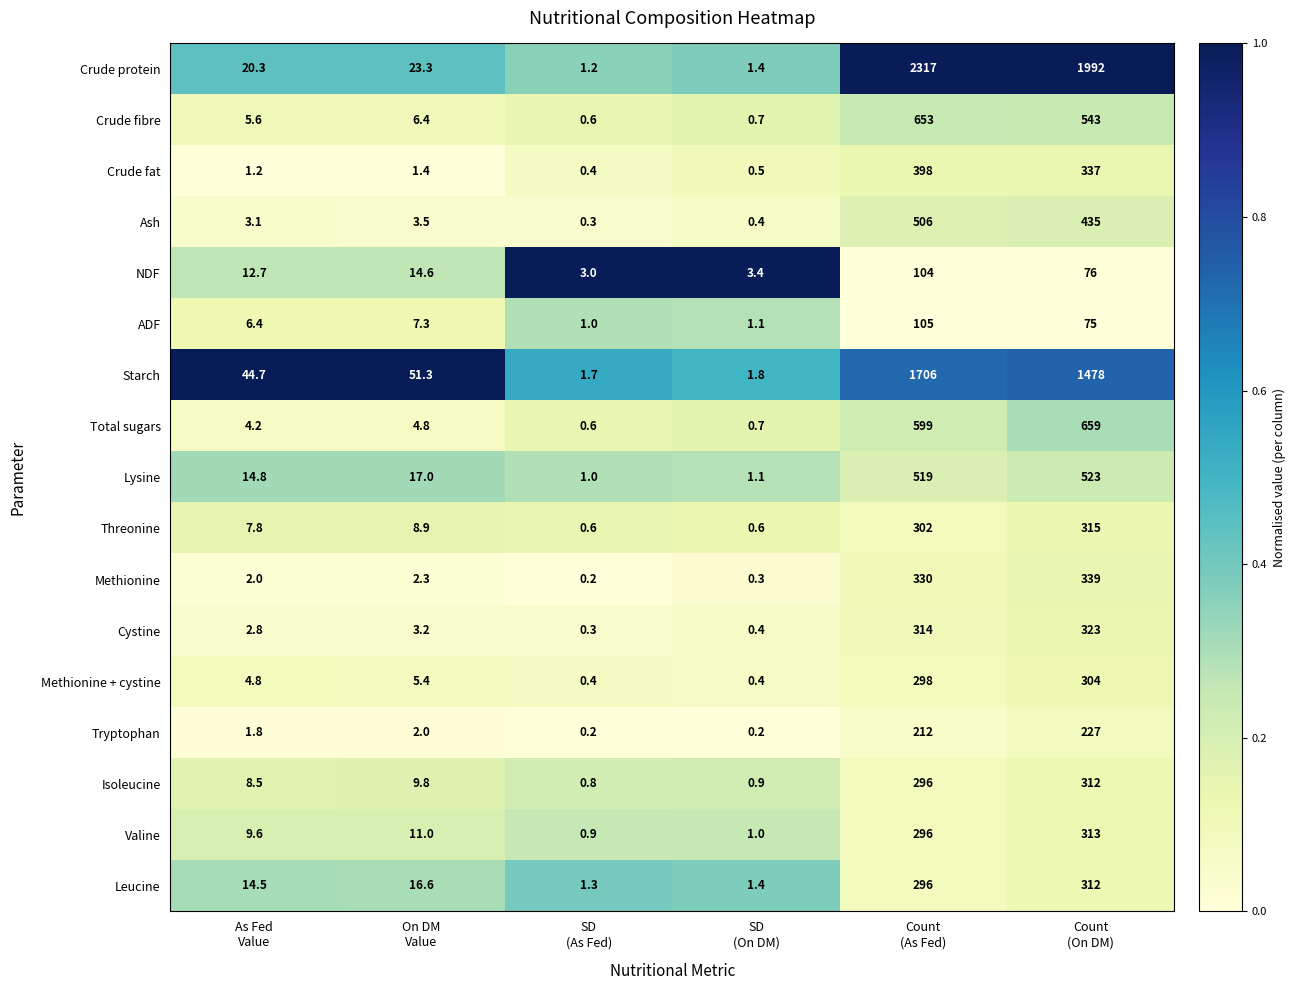

Which category has the highest value across all series?

Count
(As Fed)